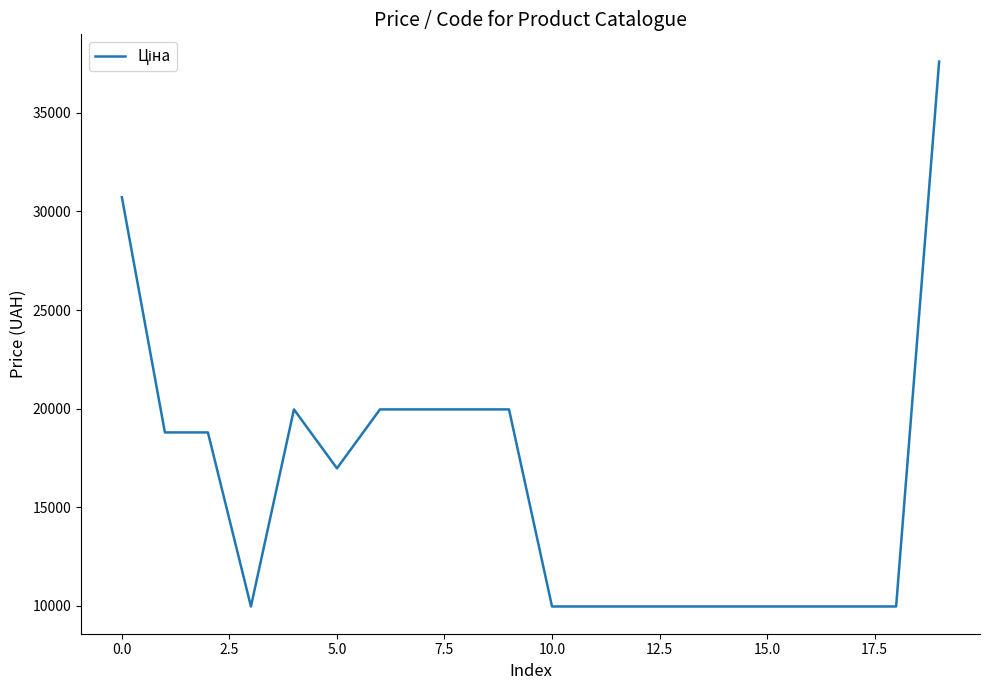

What is the difference between the maximum and minimum values?

27618.6